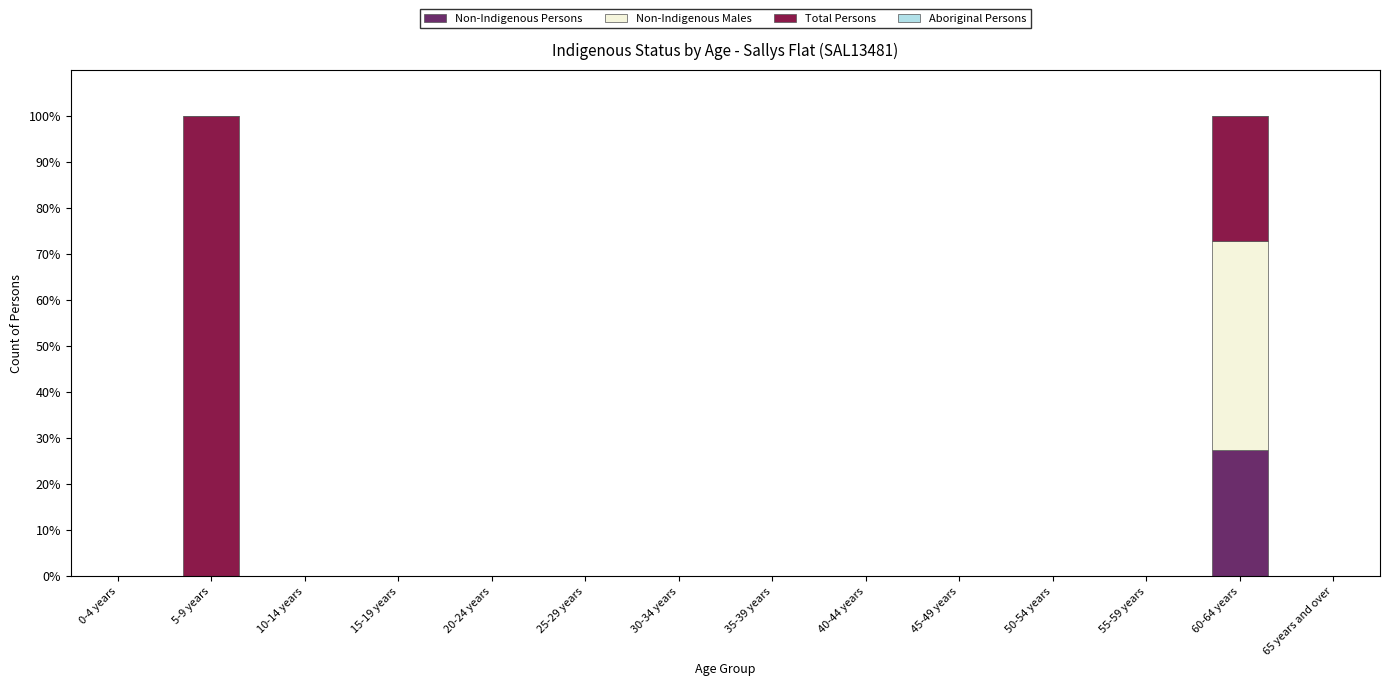

The Non-Indigenous Persons series shows -15.4 at 65 years and over. True or false?

False